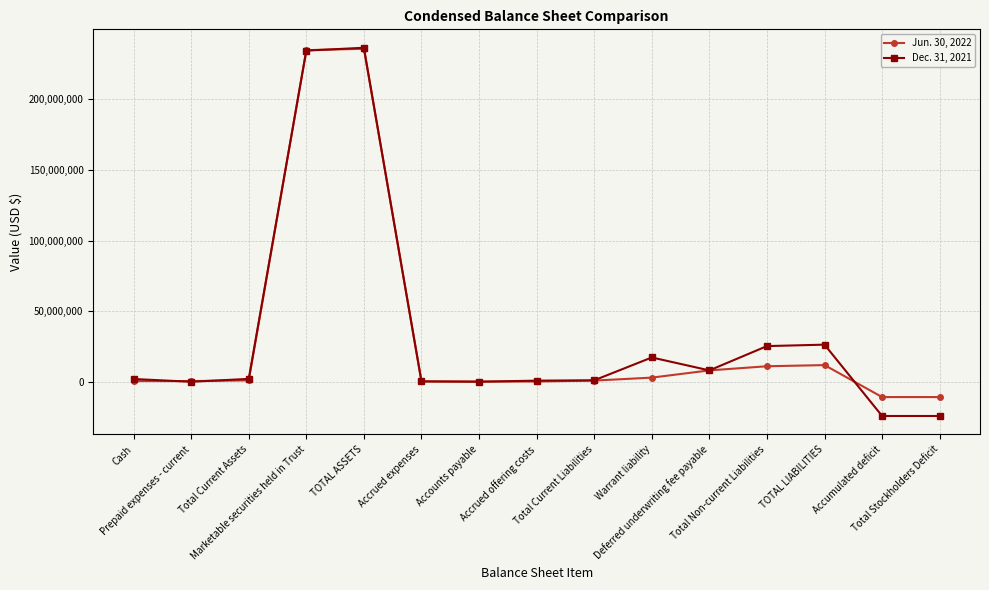

Is this an area chart (filled region under the line)?

No